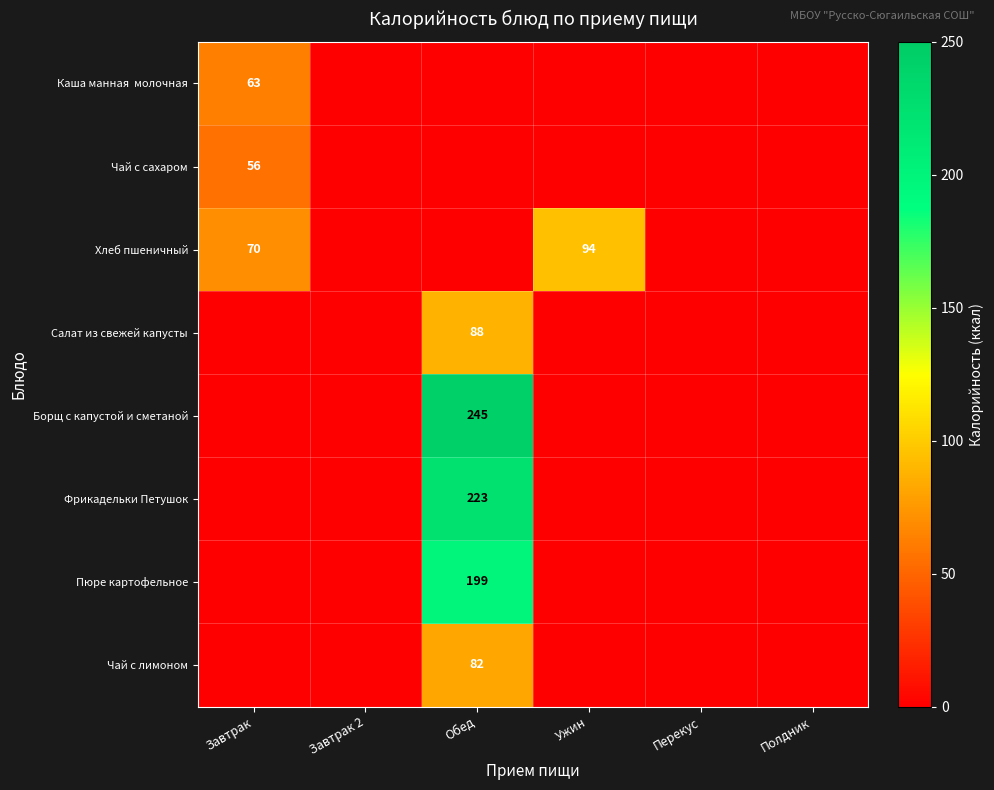

At how many categories does at least one series exceed 5?

3